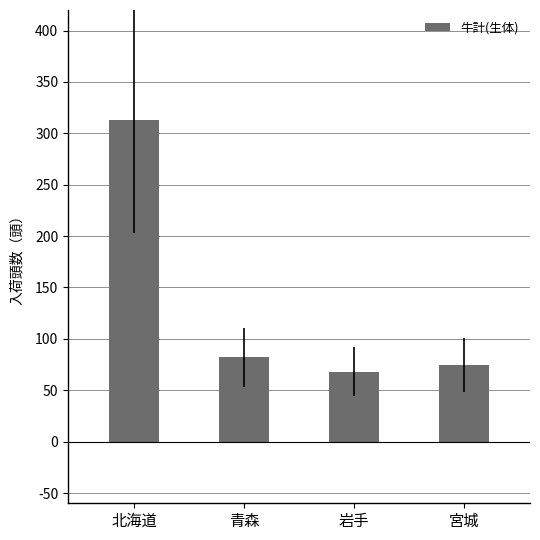

How many categories are shown in the chart?

4